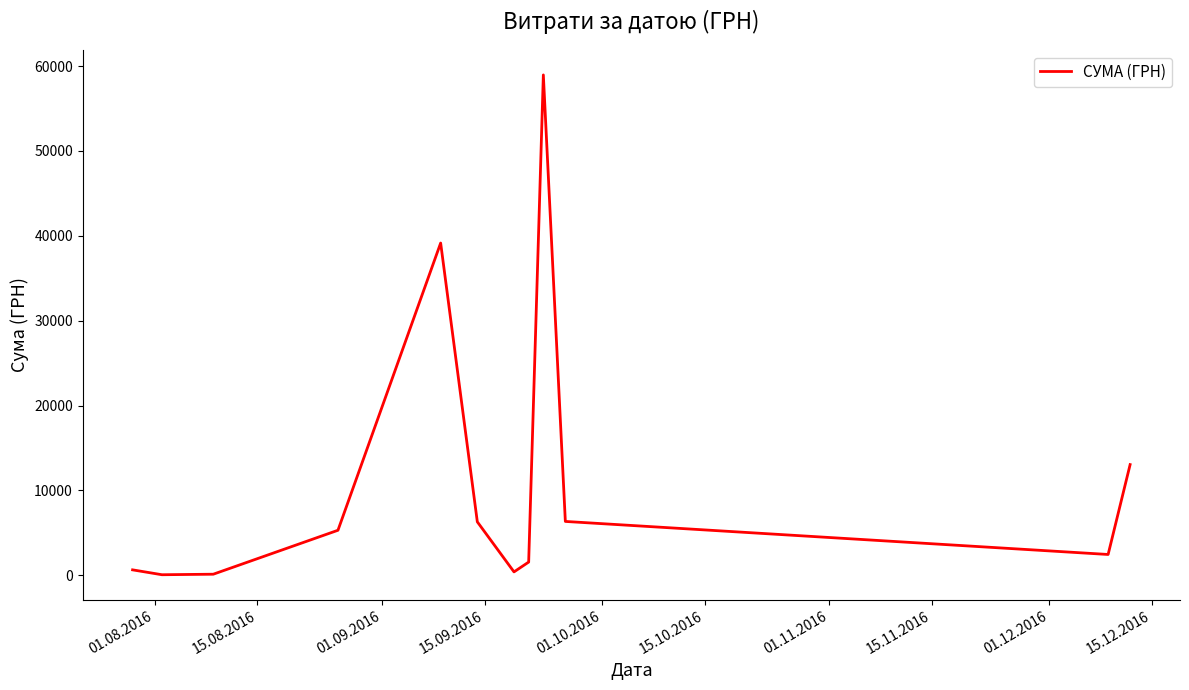

Does the chart display data point markers on the line(s)?

No